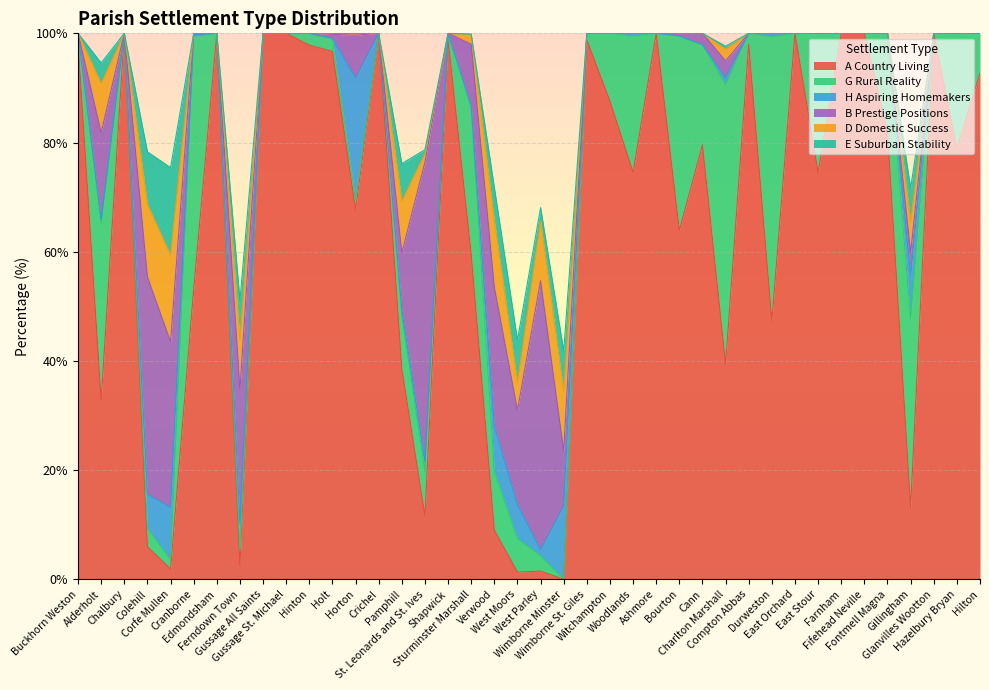

Between Fifehead Neville and Fontmell Magna, which series saw the biggest shift?

A Country Living